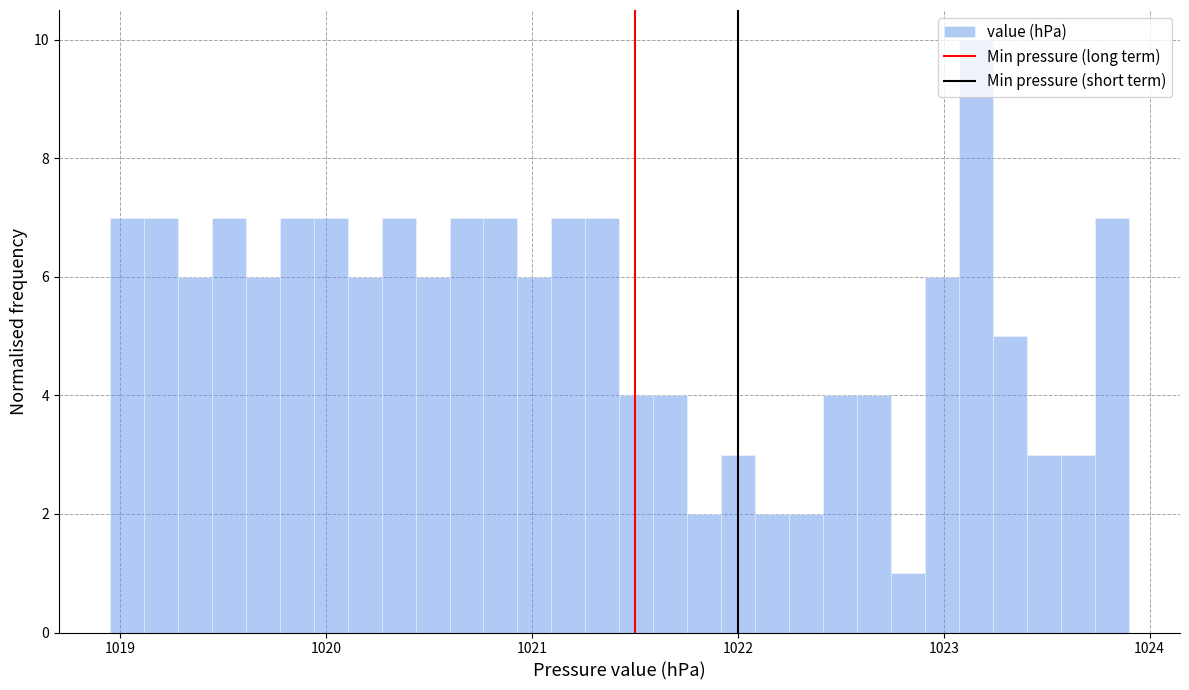

Read against the x-axis, roughly where is the centre of the tallest bar?

1023.2